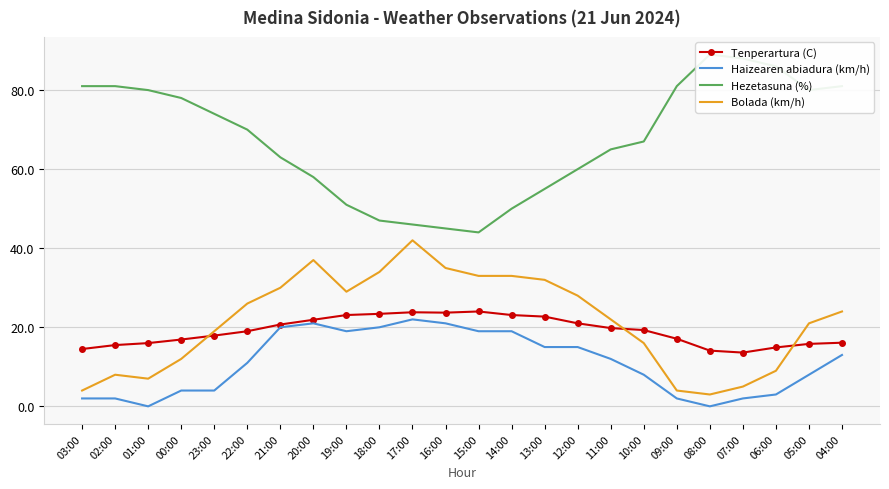

How many data points in Hezetasuna (%) are above 70?

11